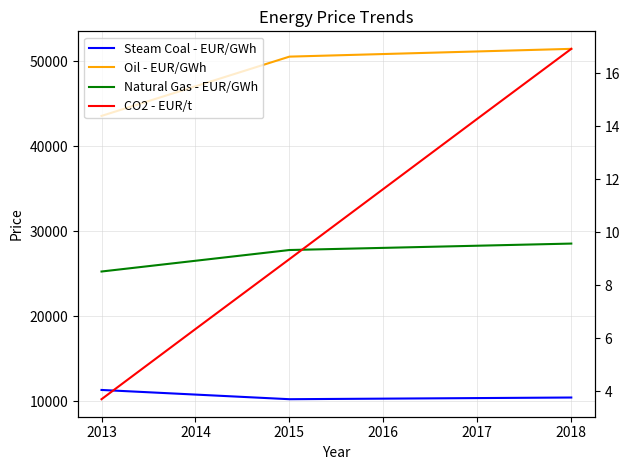

True or false: Oil - EUR/GWh and Steam Coal - EUR/GWh intersect in this chart.

False